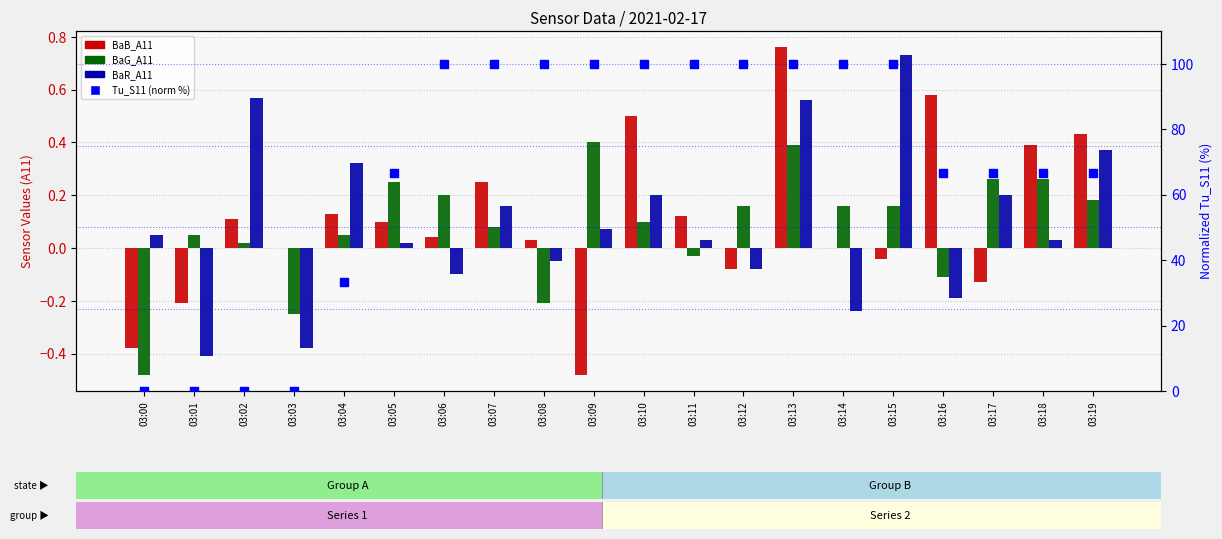

Is the value of BaG_A11 at 03:19 greater than the value of BaR_A11 at 03:11?

Yes